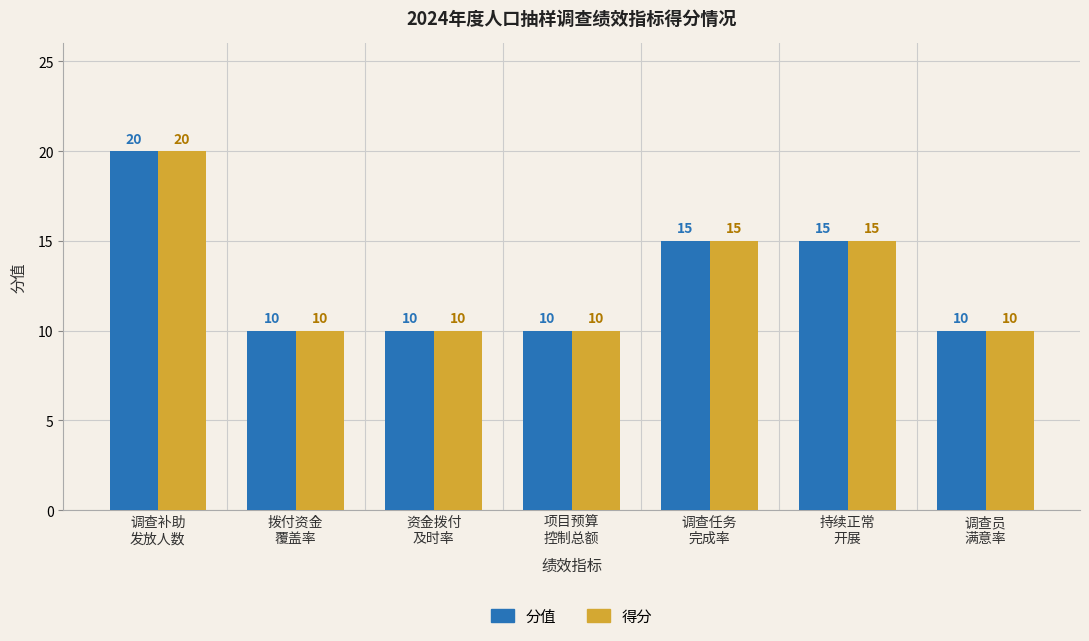

What are all the series names shown in the legend?

分值, 得分